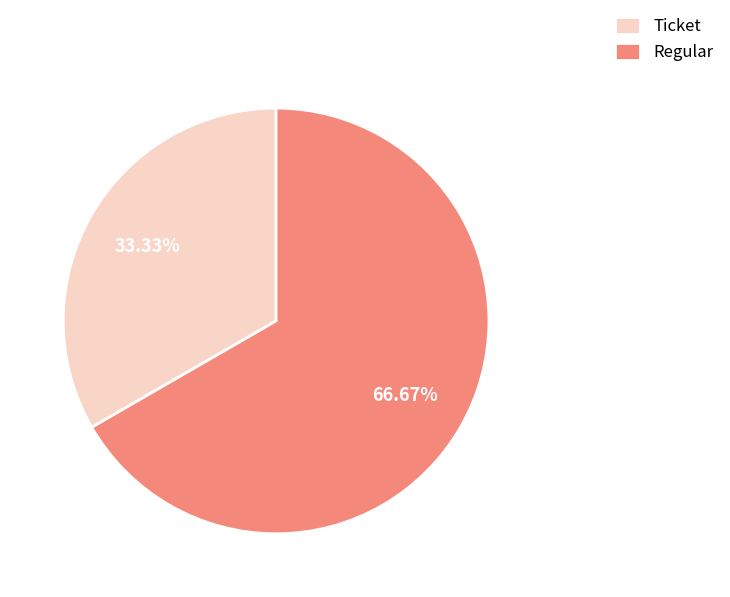

What percentage is the Regular slice, to the nearest percent?

67%